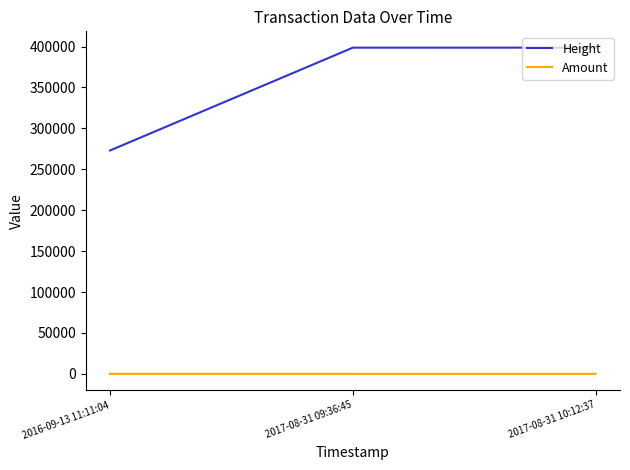

Where is Height nearest to the value 335844?

2017-08-31 09:36:45